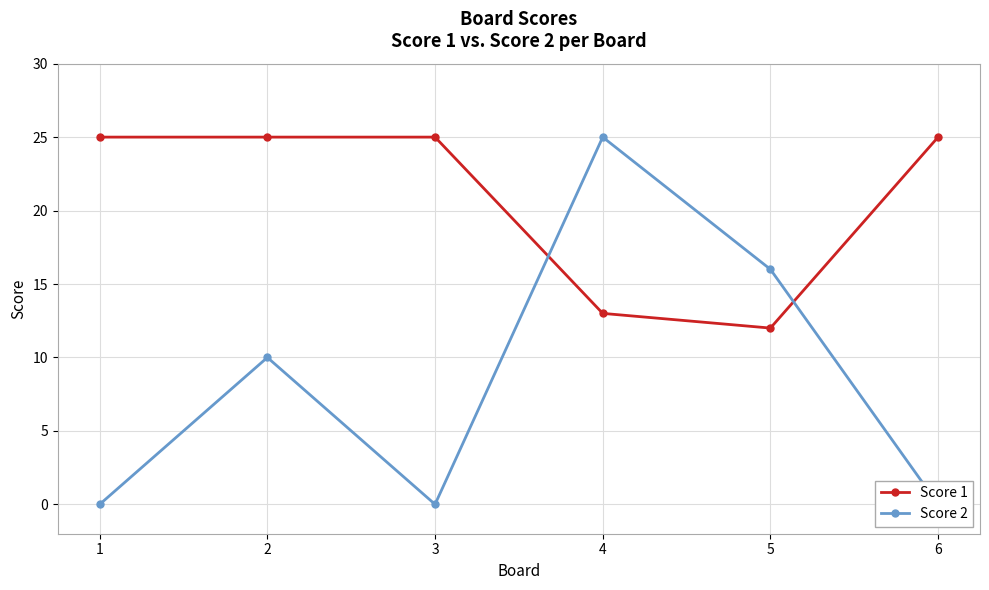

Which series changed the most between 1 and 6?

Score 1